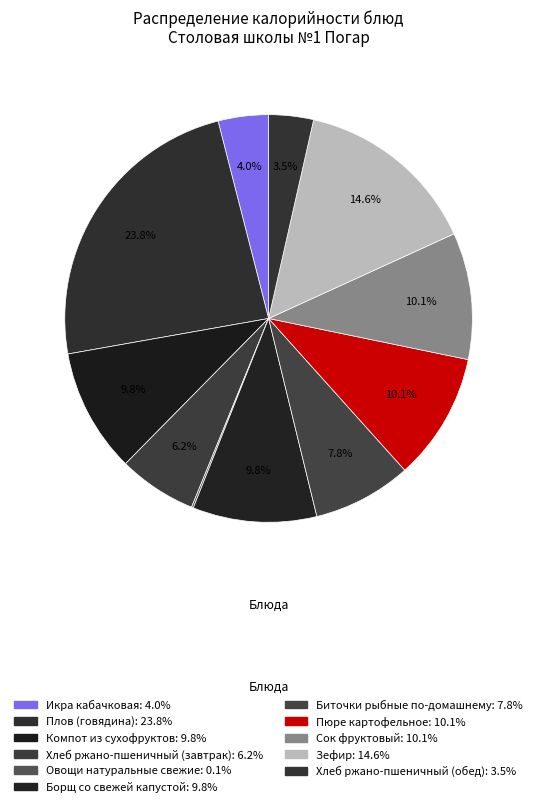

What is the largest slice in the pie chart?

Плов (говядина)